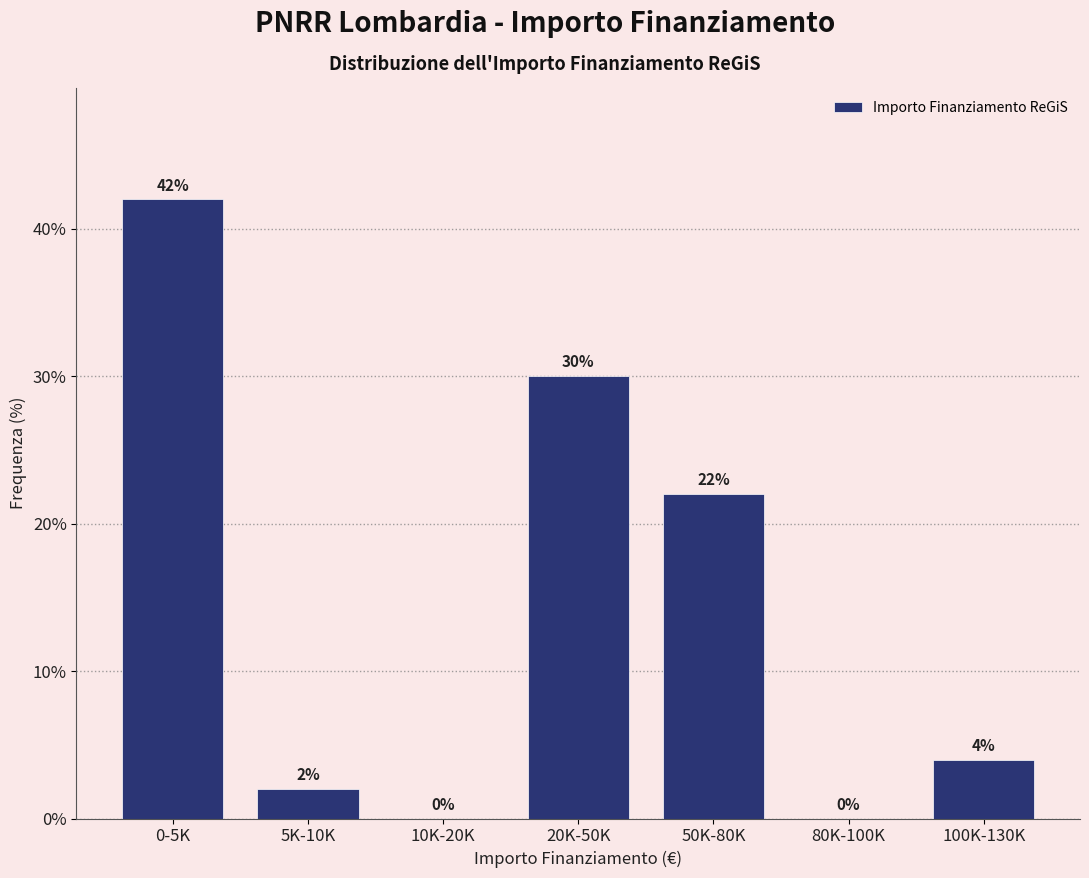

Reading left to right, extract all data points from this chart.

0-5K=42	5K-10K=2	10K-20K=0	20K-50K=30	50K-80K=22	80K-100K=0	100K-130K=4